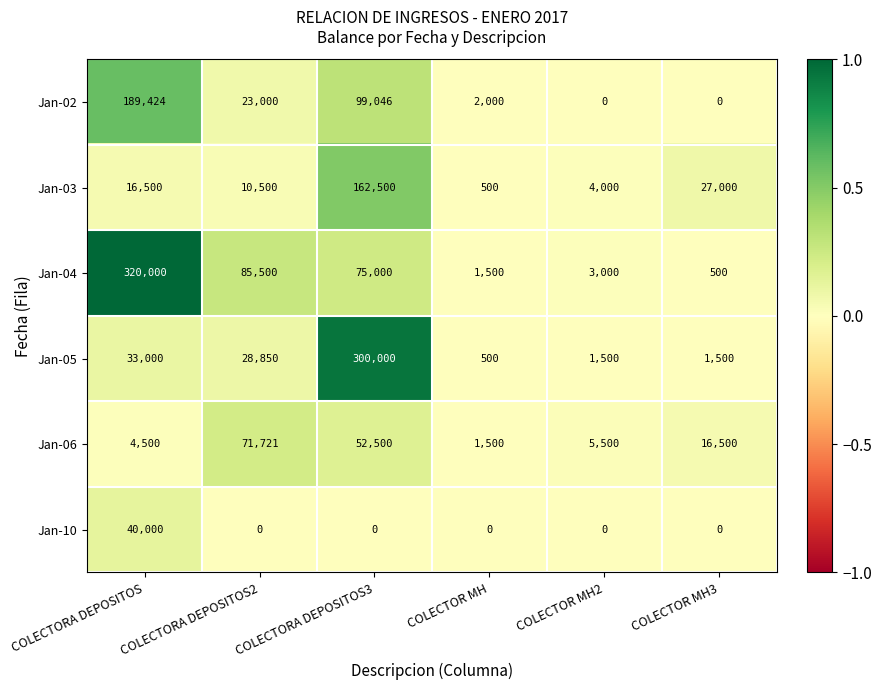

Which category has the highest value across all series?

COLECTORA DEPOSITOS